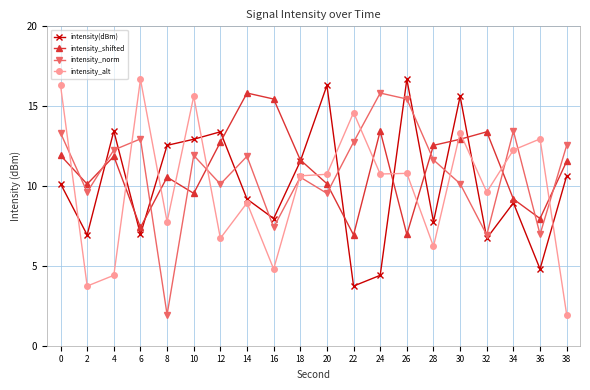

After their last crossing, which series has the higher values: intensity_alt or intensity_shifted?

intensity_shifted